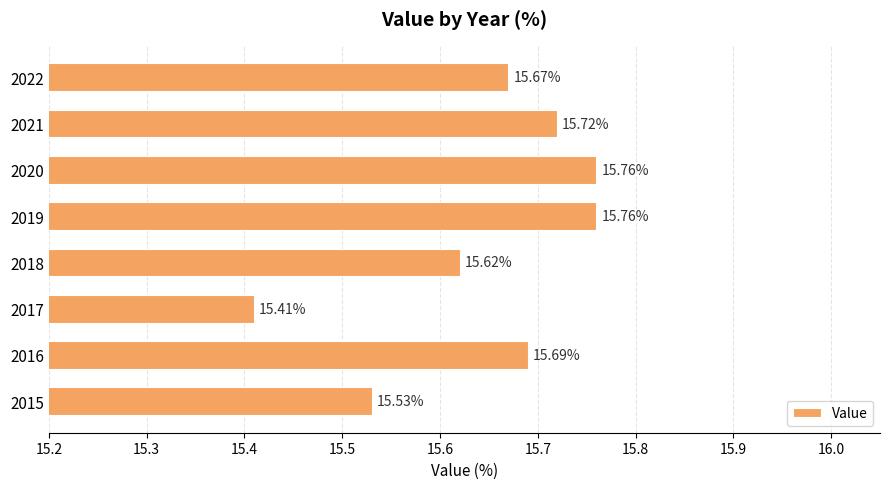

Between 2020 and 2016, which is larger?

2020